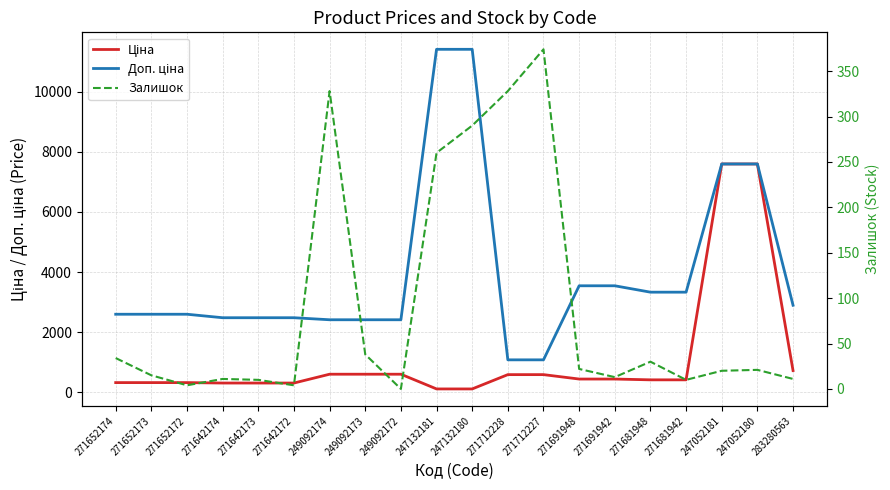

At which category does the chart reach its minimum across all series?

249092172